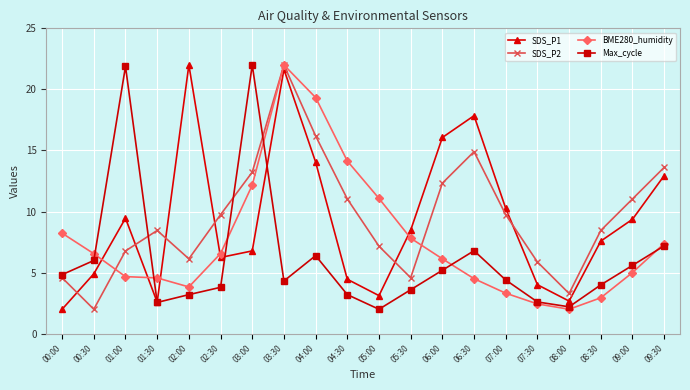

What is the total value across all series at 02:30?

26.3